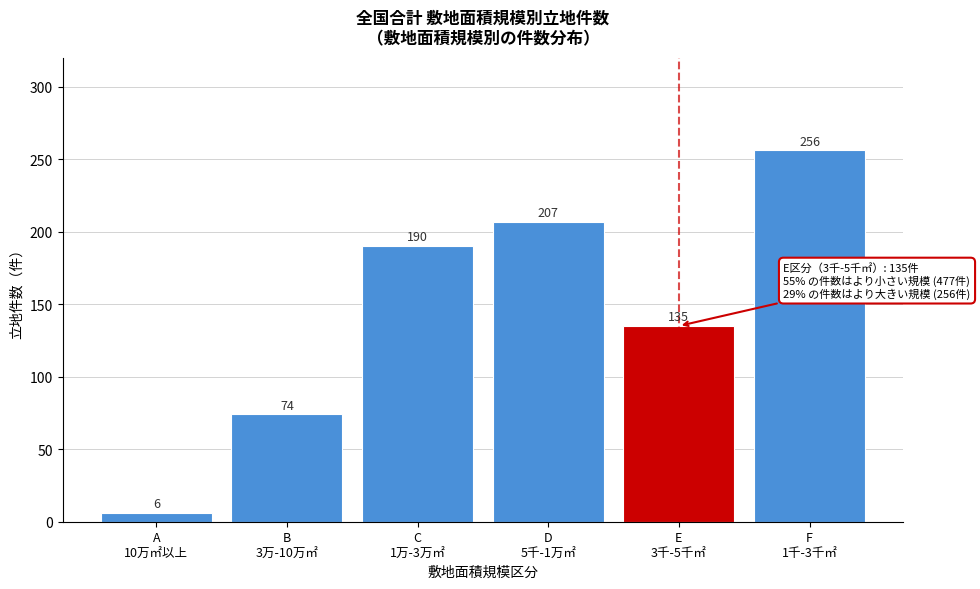

Reading right to left, transcribe all the data shown in this chart.

256	135	207	190	74	6